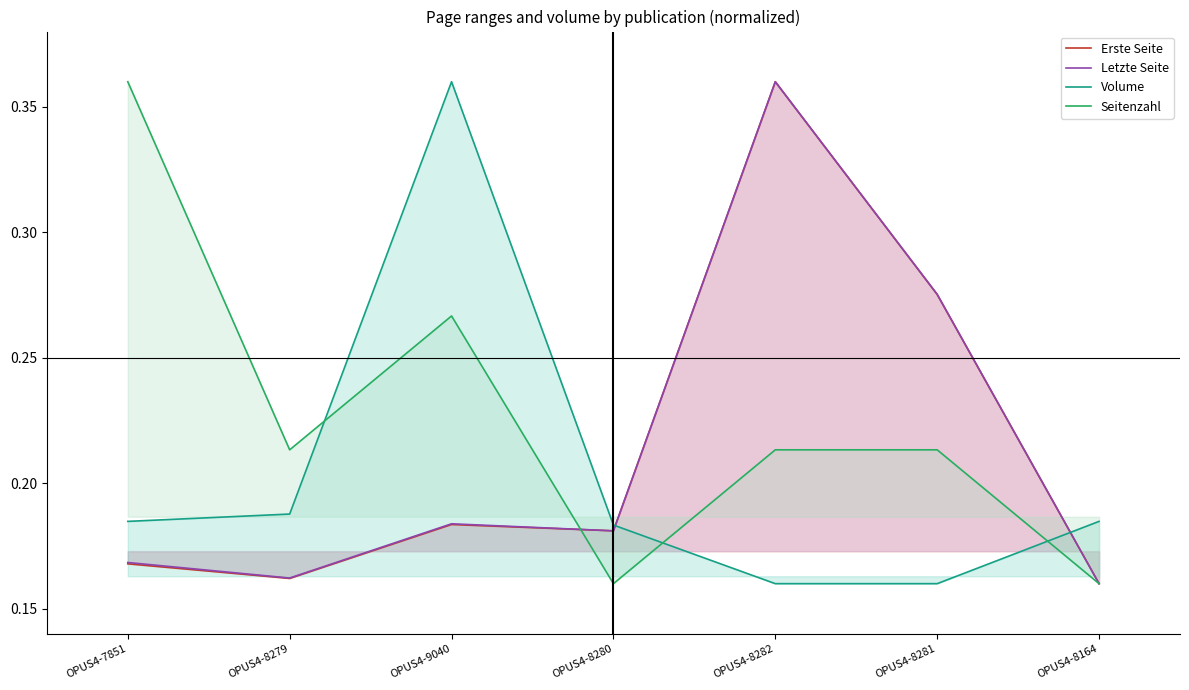

What value does the Letzte Seite series have at OPUS4-8281?

0.3